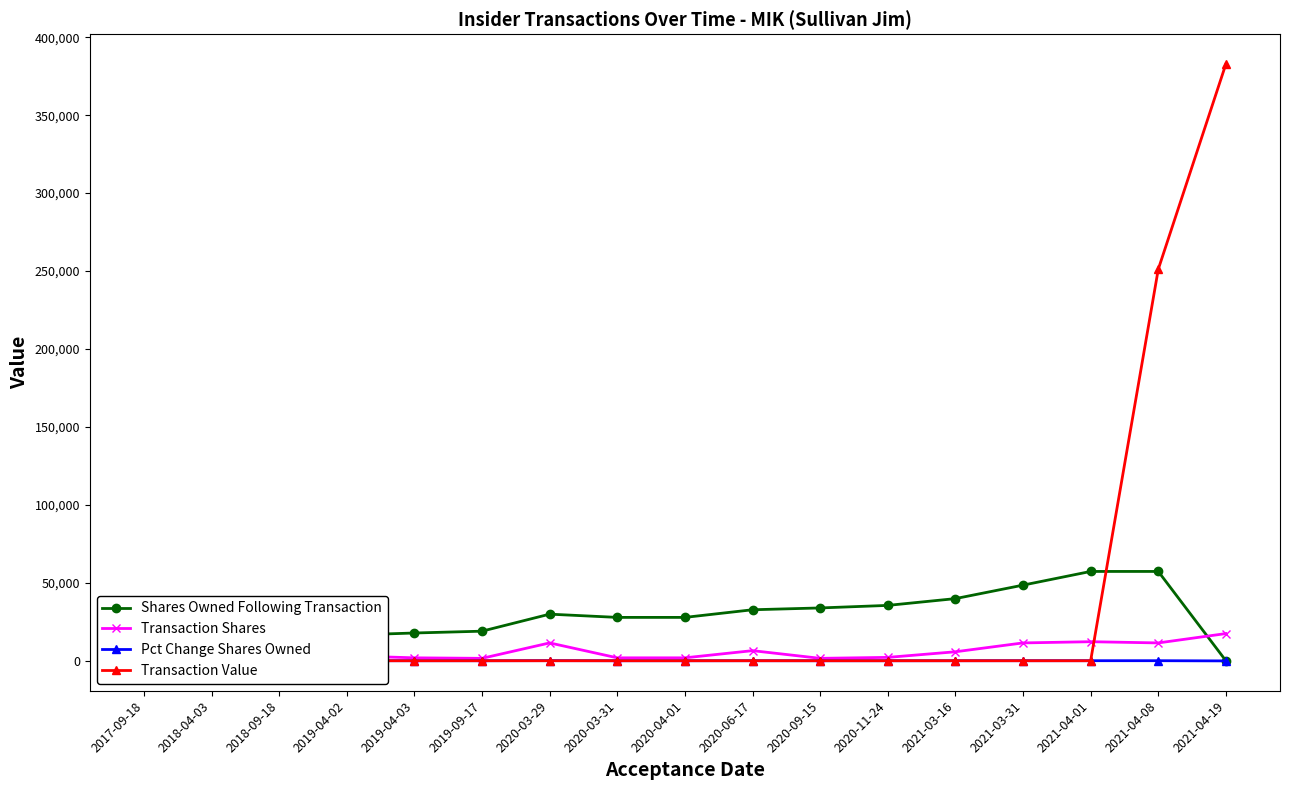

What is the label of the 15th point from the right?

2018-09-18